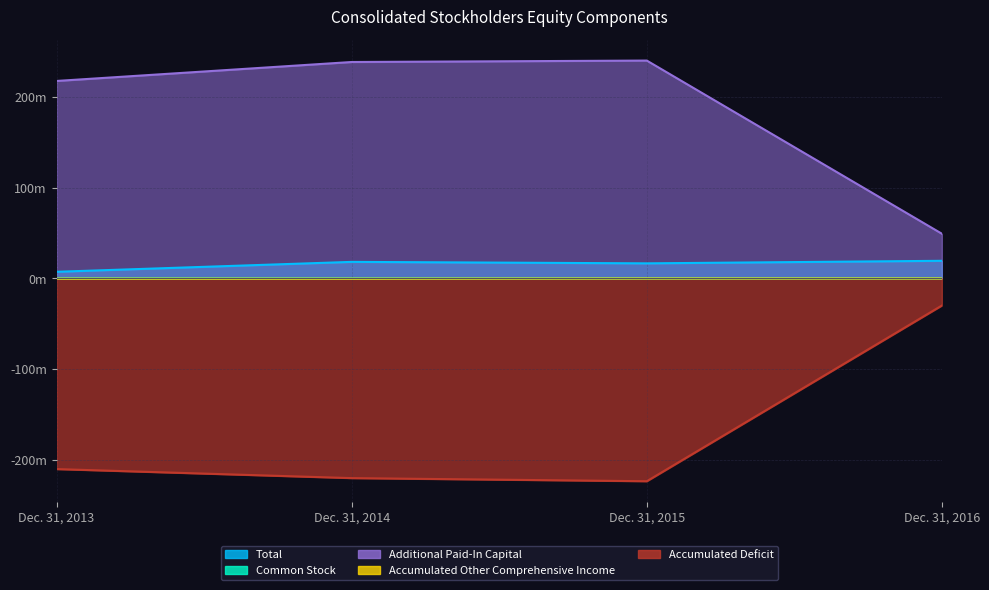

Where is Accumulated Other Comprehensive Income nearest to the value -114764?

Dec. 31, 2013